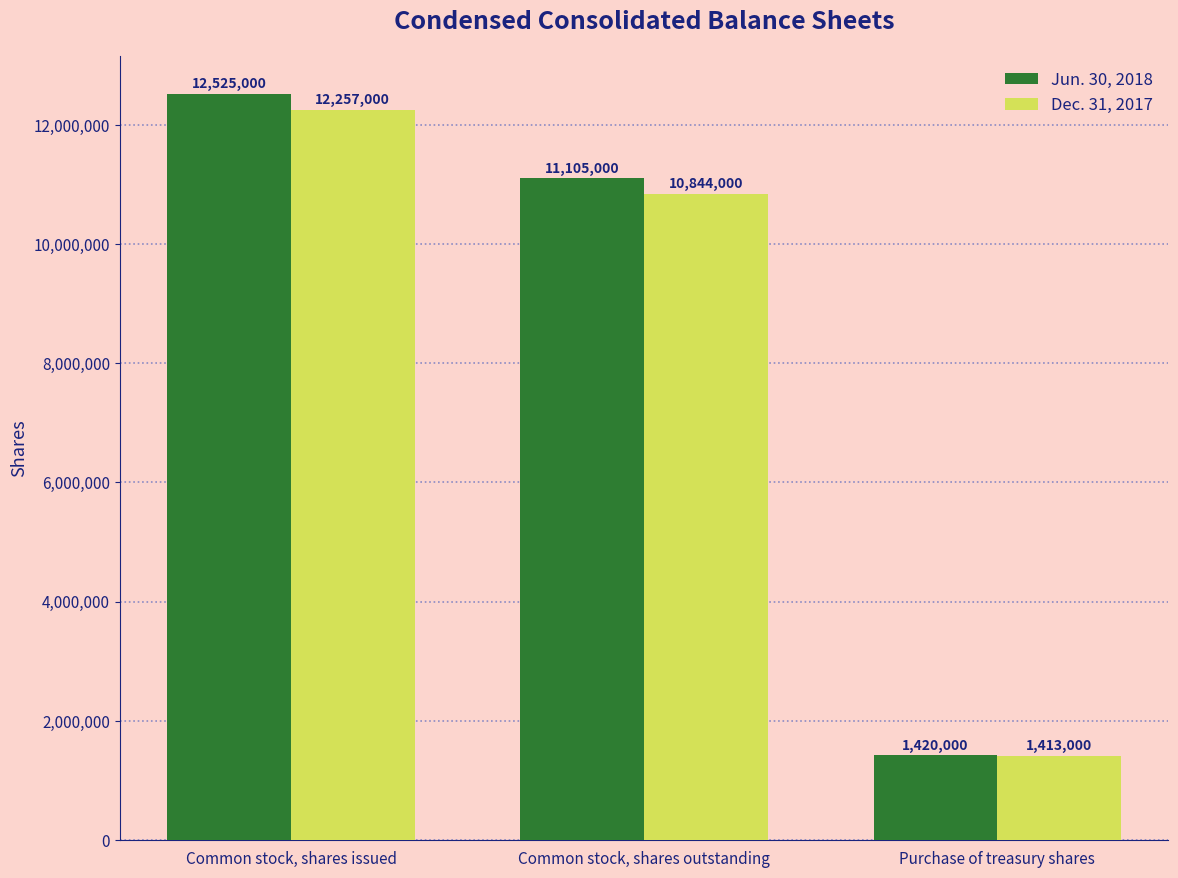

Which series has the largest total across all categories?

Jun. 30, 2018